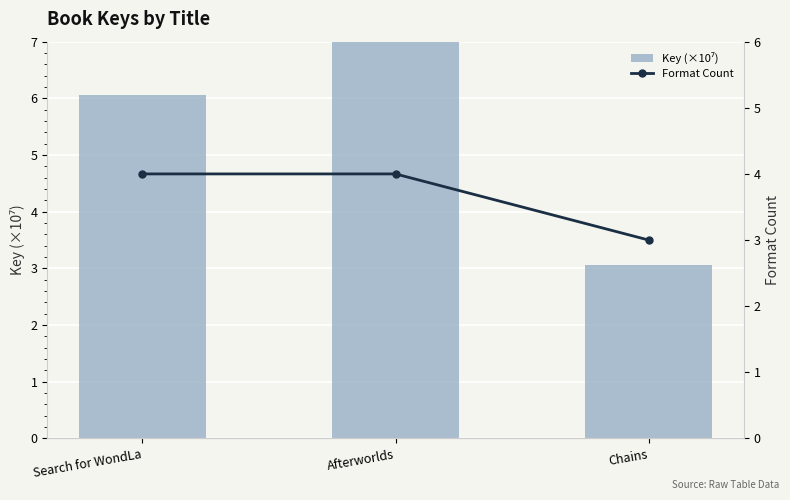

What is the lowest value of the Format Count series?

3.0